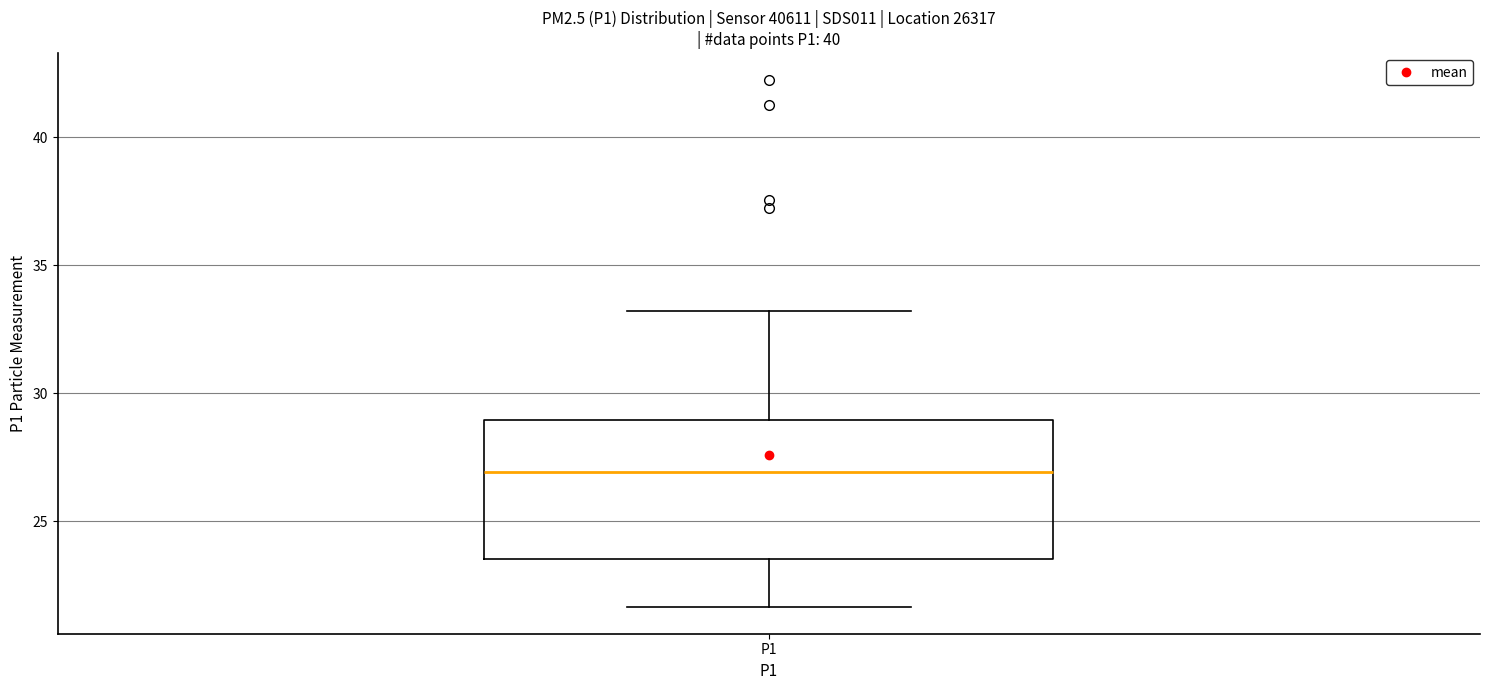

Where does the median line of the box for P1 sit on the y-axis? The values are not printed on the chart, so give them approximately, as read against the axis.

27.0